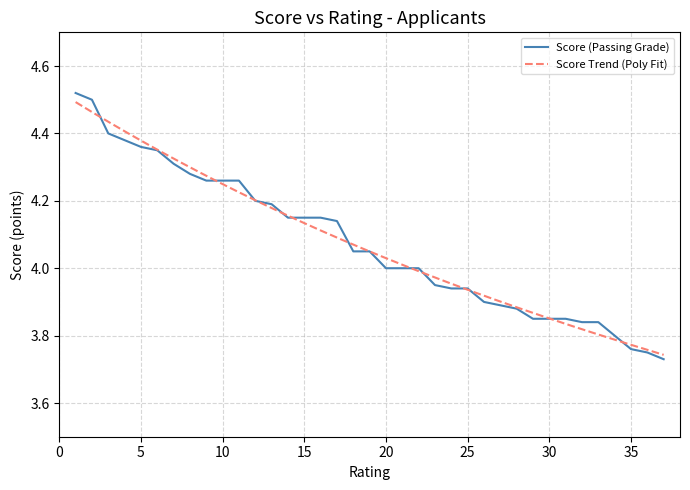

True or false: the data shows 2.5 at 15.

False